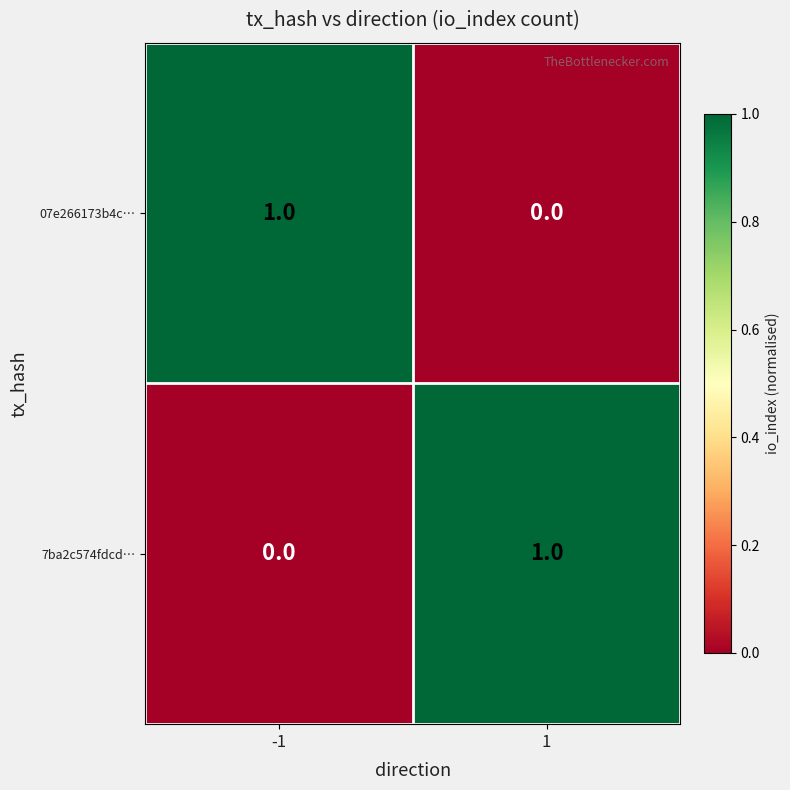

Is it true that 07e266173b4c… equals -1 at 1?

False